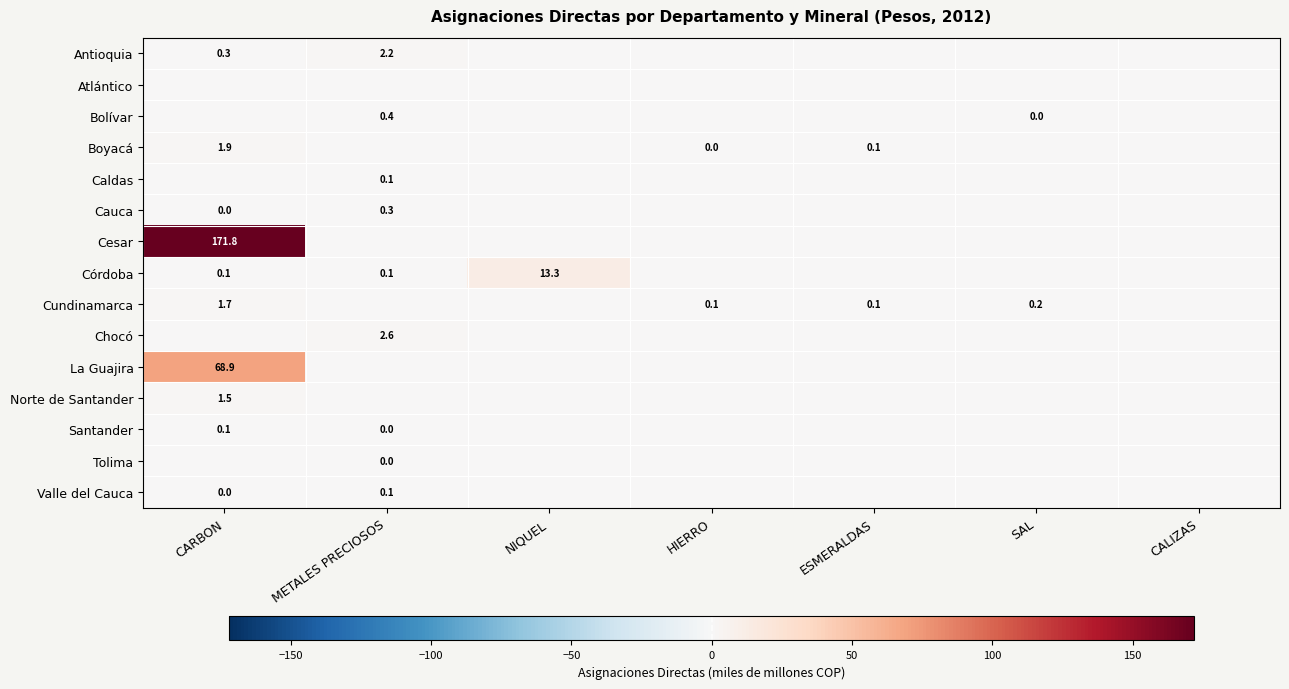

What is the total value across all series at HIERRO?

0.2